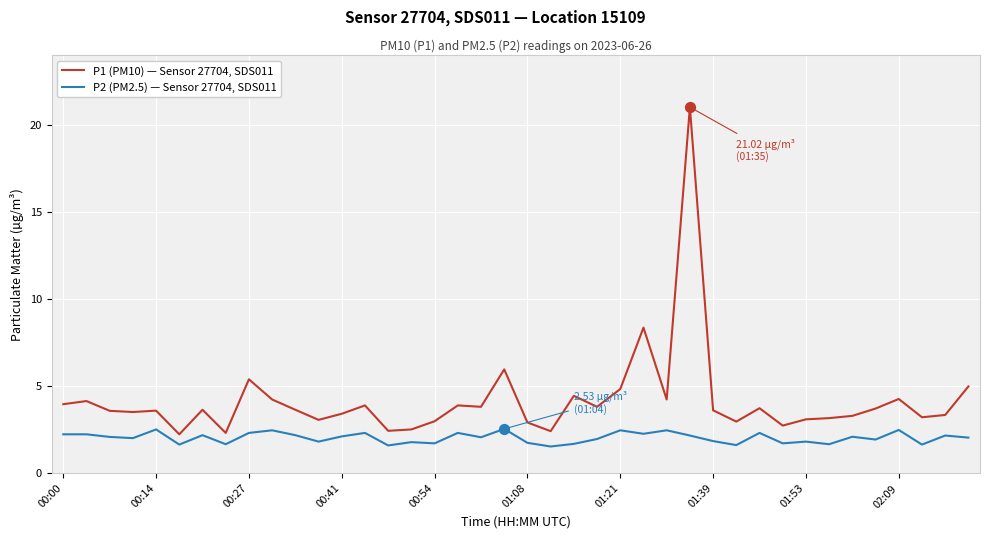

Which series has the largest total across all categories?

P1 (PM10) — Sensor 27704, SDS011